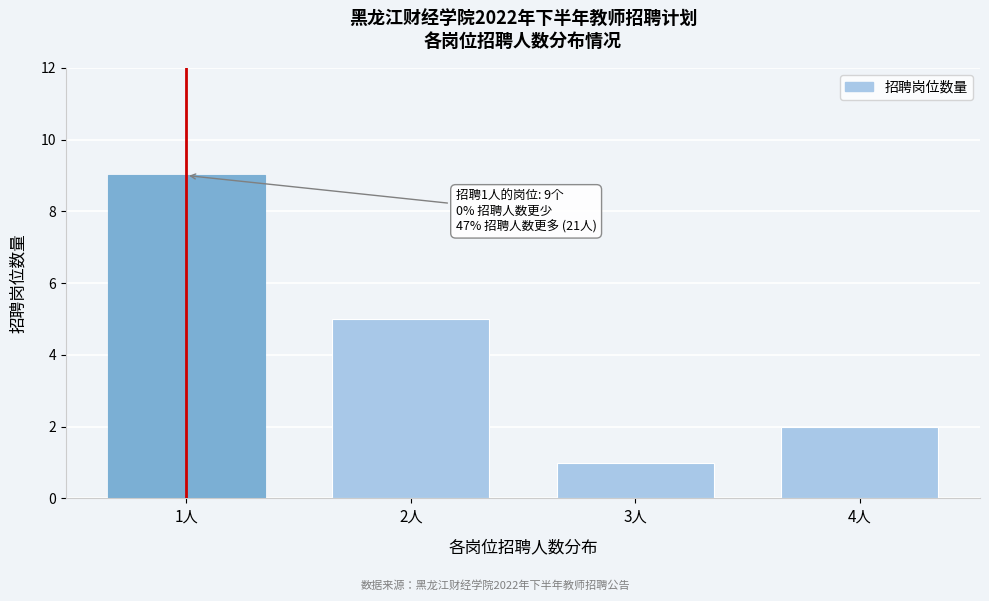

Reading left to right, list all the values displayed in this chart.

1人=9	2人=5	3人=1	4人=2